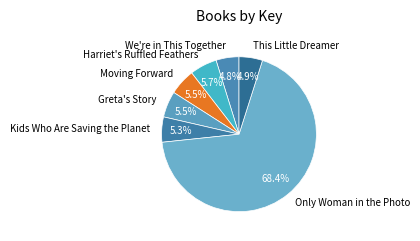

Combined, do Greta's Story and We're in This Together account for over 50%?

No